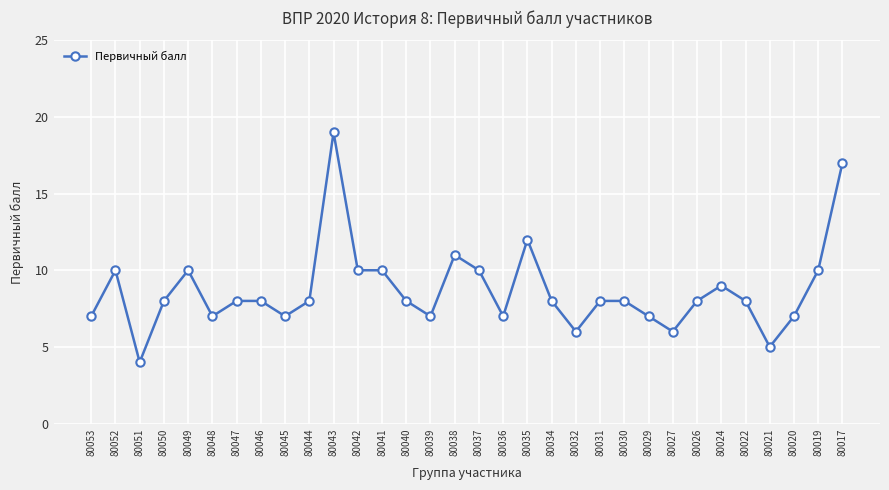

How many lines are shown in the chart?

1